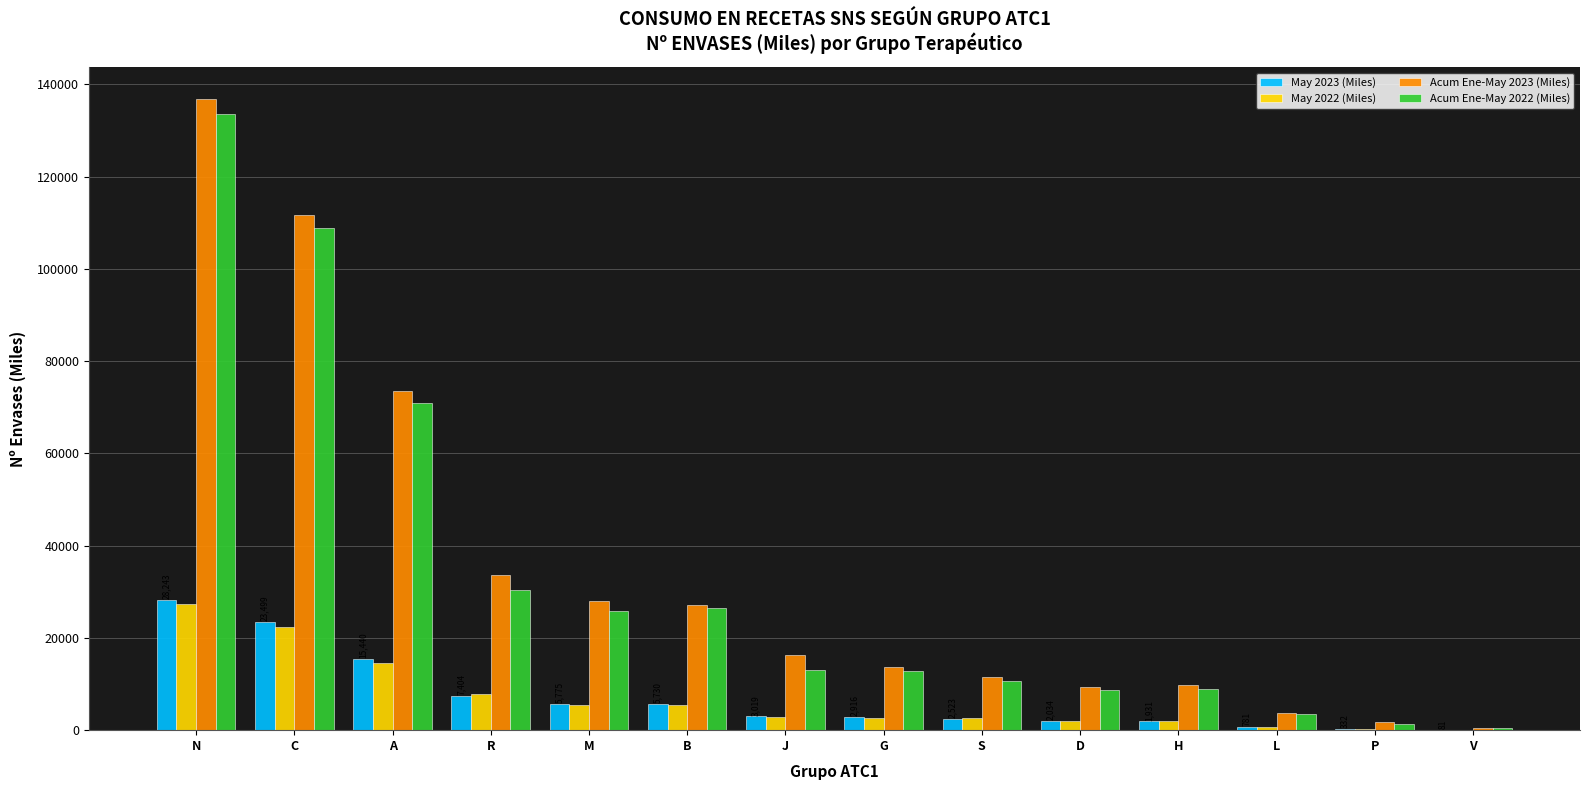

True or false: Acum Ene-May 2023 (Miles) has a value of 11437.1 at S.

True